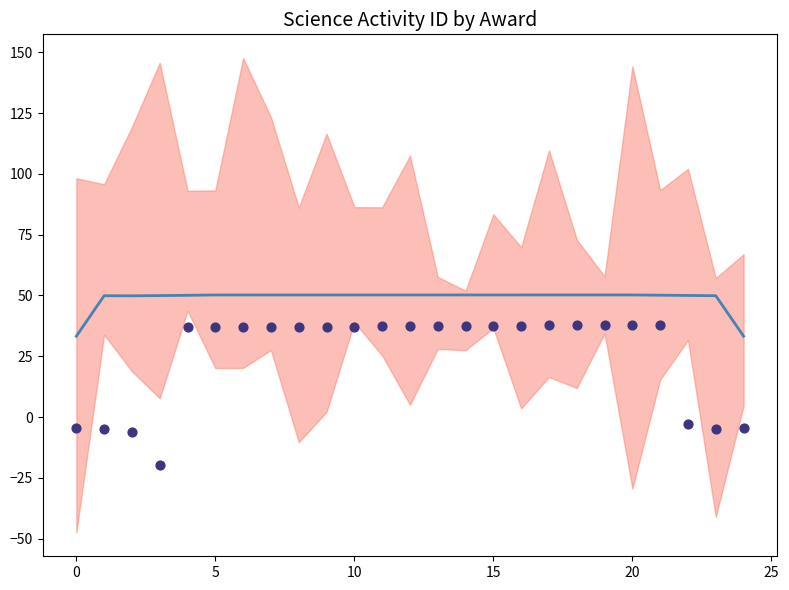

What is the total value across all series at 16?

87.8